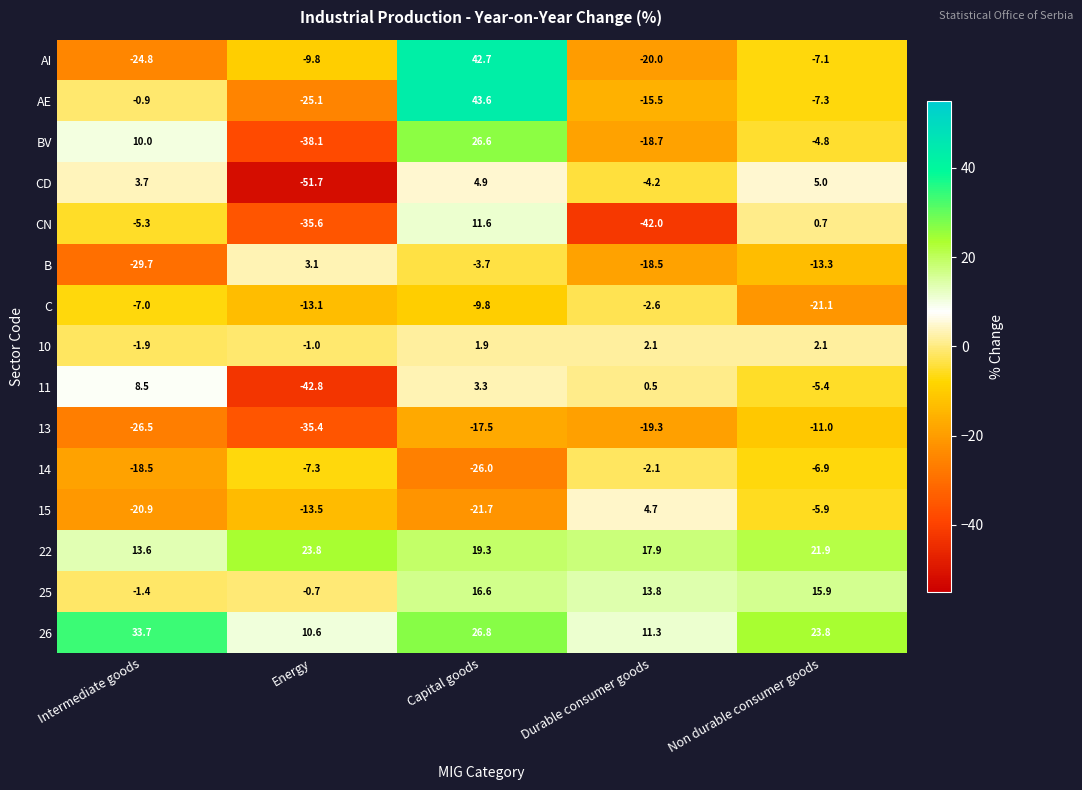

What is the average value of the 26 series?

21.2